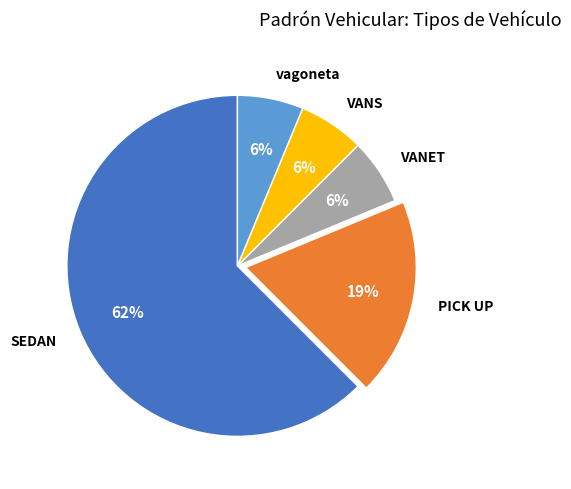

What is the largest slice in the pie chart?

SEDAN